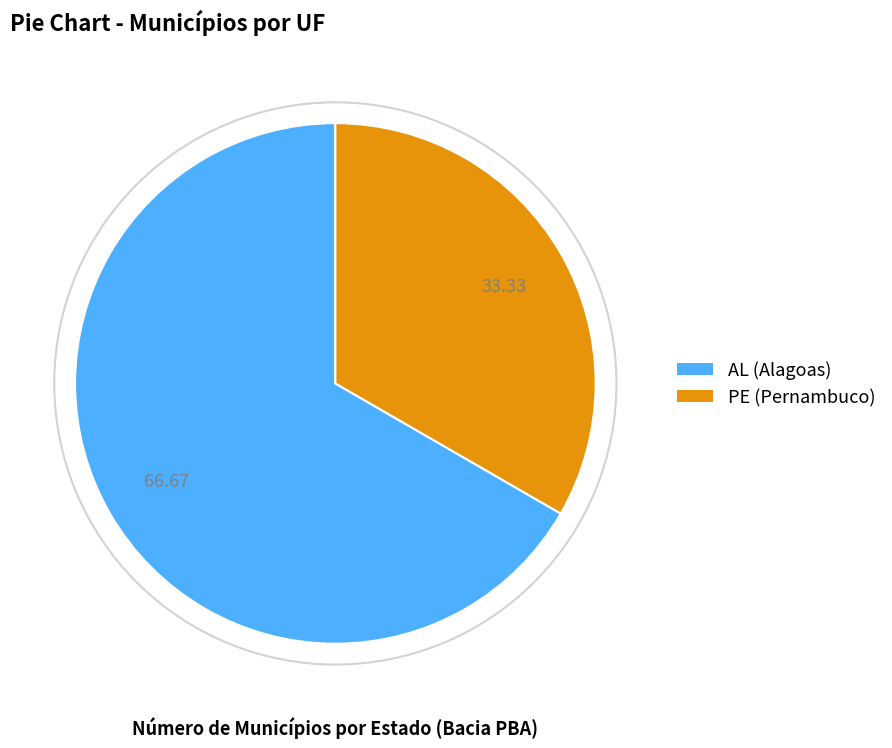

Which slice is the largest?

AL